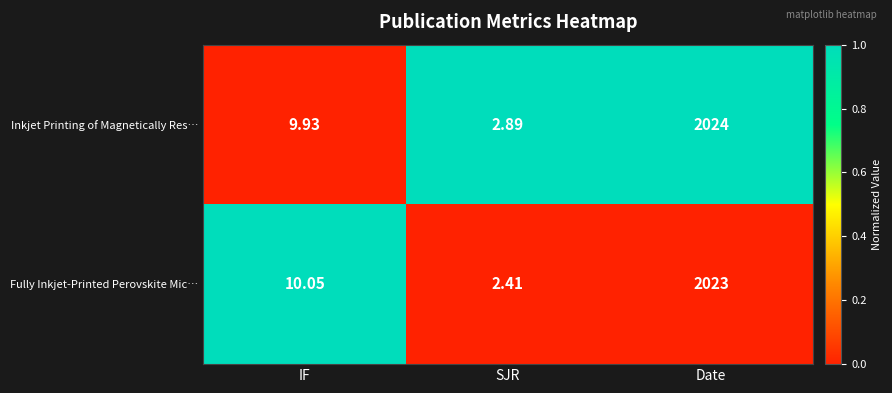

What is the spread (max minus min) of values at IF?

0.1